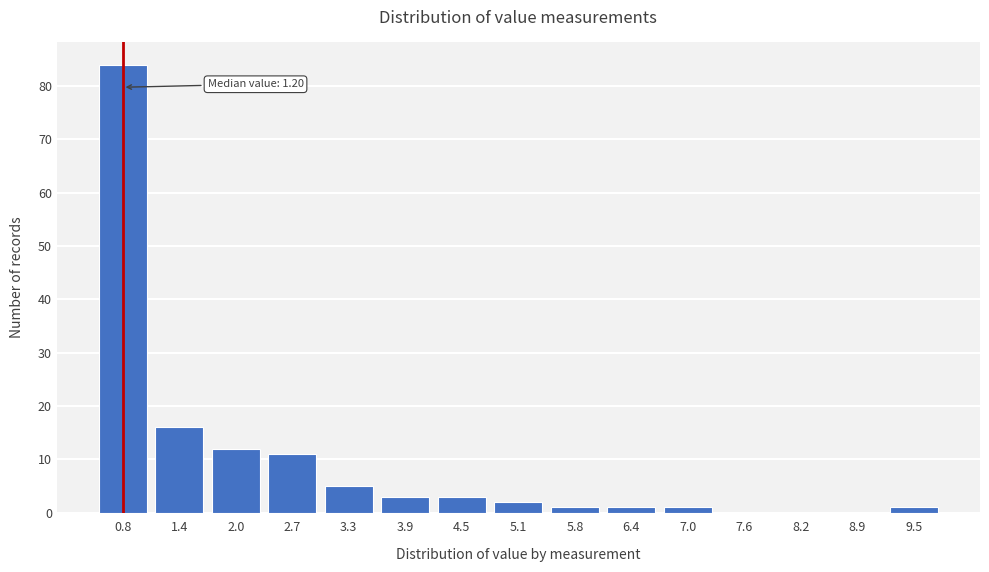

Reading right to left, what are all the values shown in this chart?

9.5=1	8.9=0	8.2=0	7.6=0	7.0=1	6.4=1	5.8=1	5.1=2	4.5=3	3.9=3	3.3=5	2.7=11	2.0=12	1.4=16	0.8=84